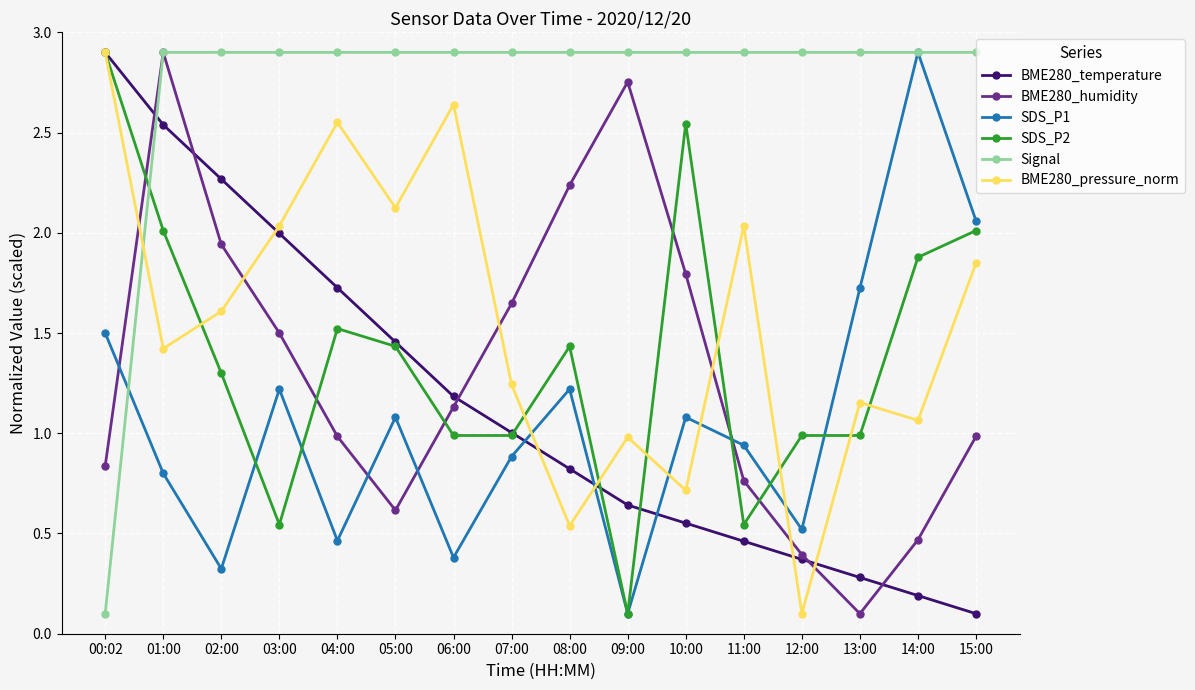

What is the difference between the highest and lowest values at 08:00?

2.4